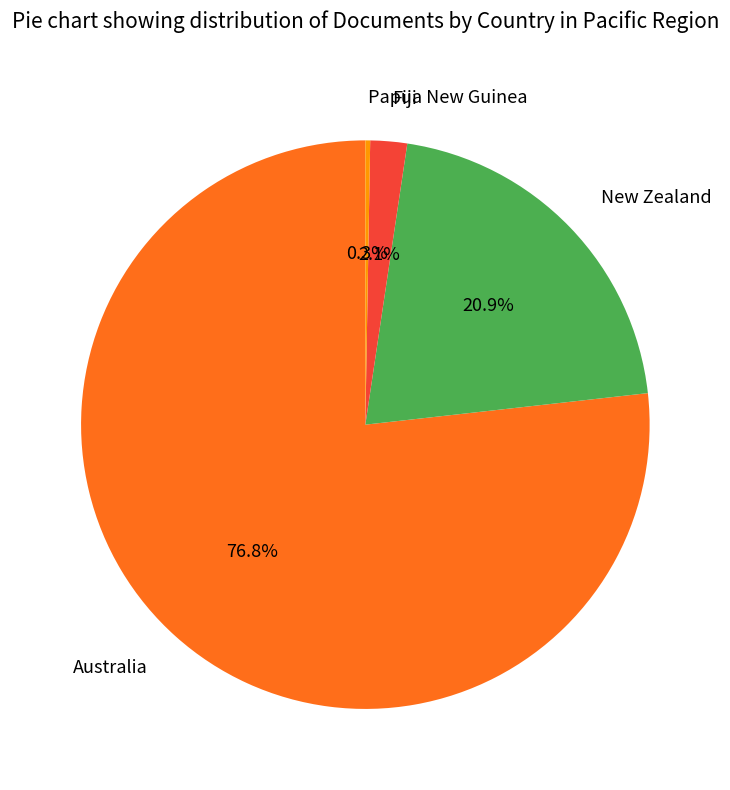

To the nearest percent, what is the difference between the largest and smallest slice percentages?

76%